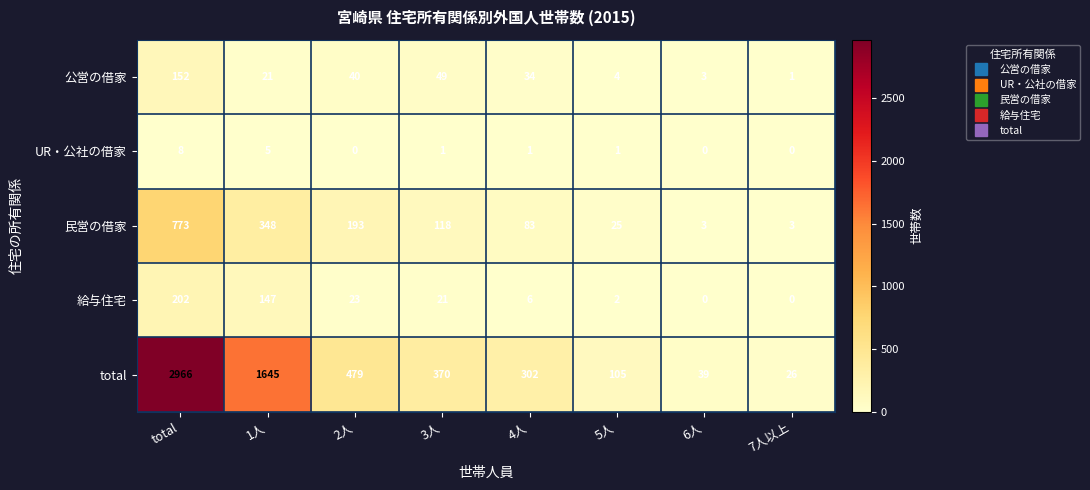

Count the number of data series in this chart.

5